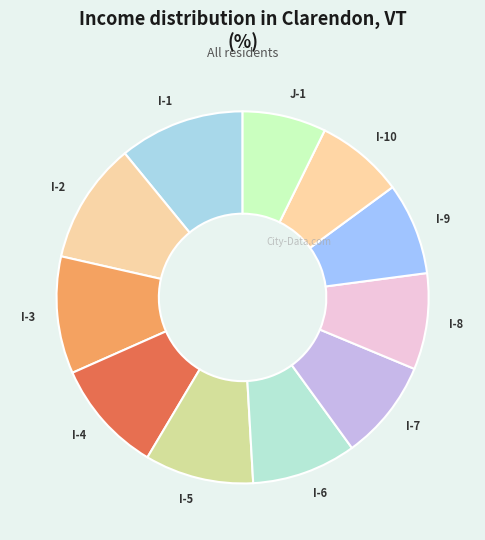

Do I-9 and I-3 together represent more than half of the pie?

No